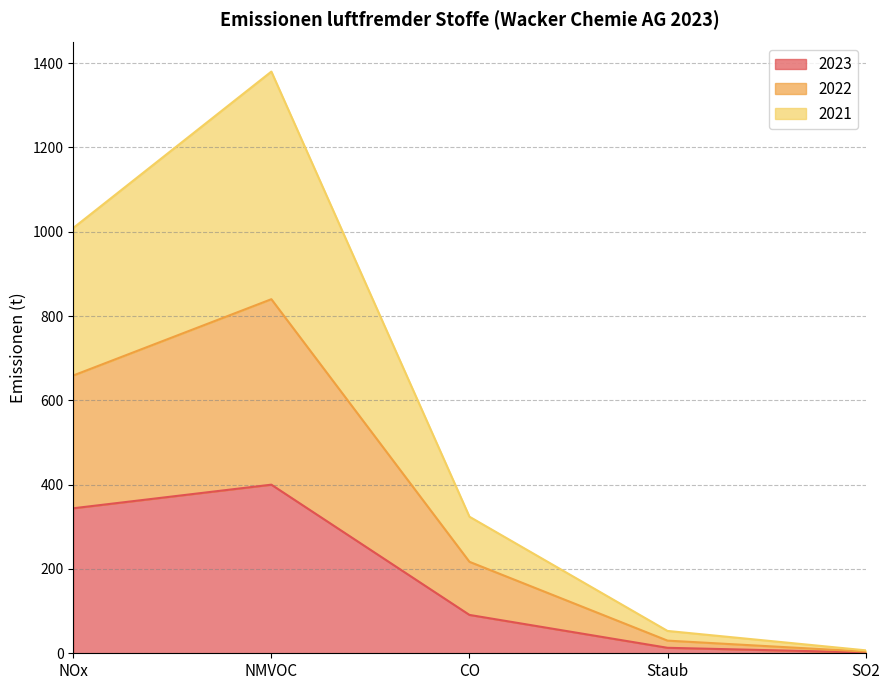

Is it true that 2023 equals 586 at NOx?

False